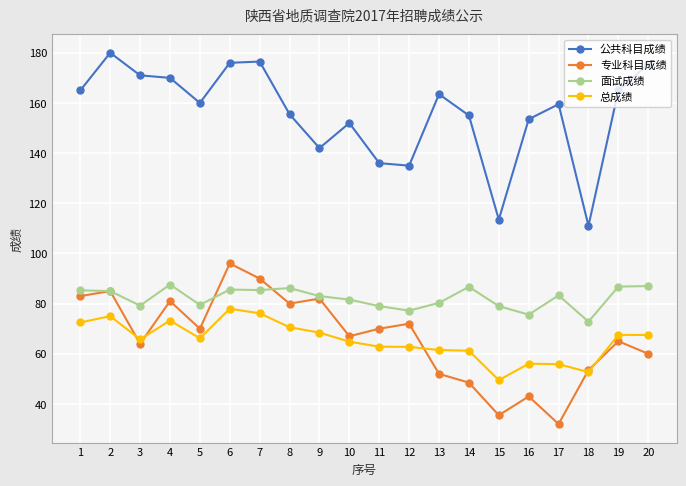

The value of 总成绩 at 13 is 89.2. True or false?

False